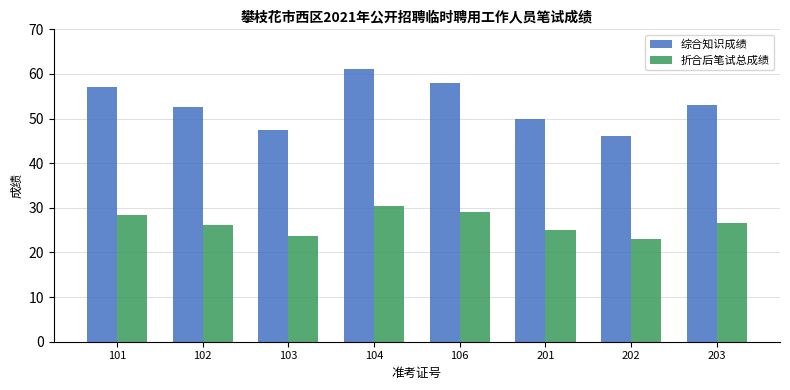

Which category has the highest value in the 综合知识成绩 series?

104